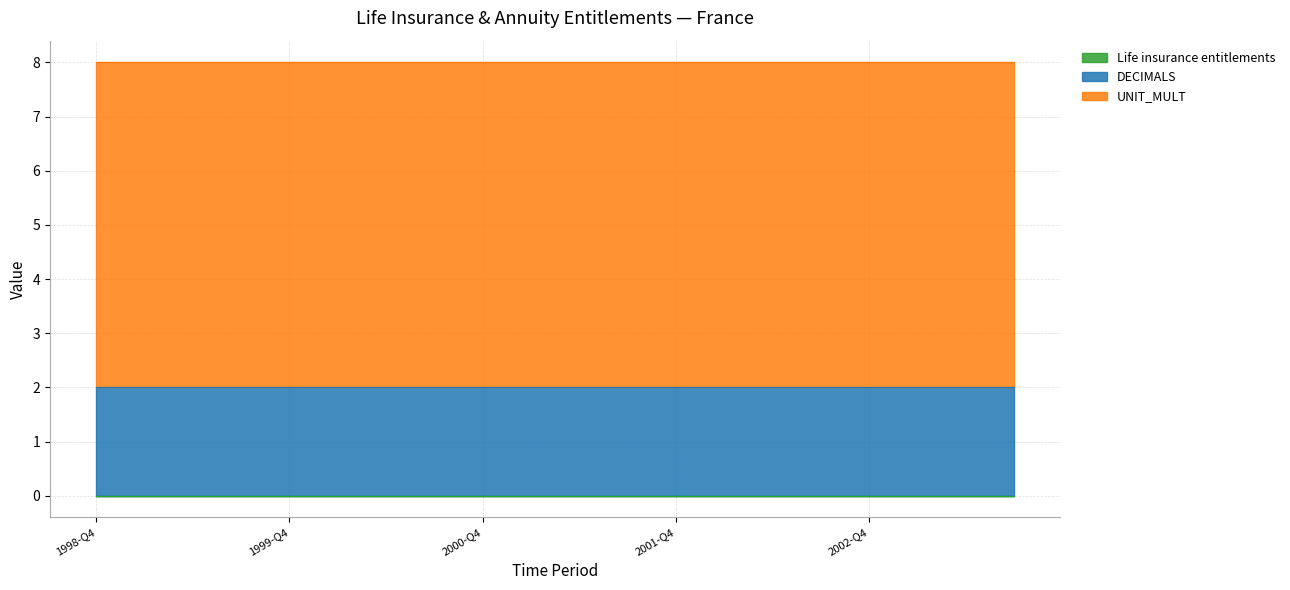

What is the total value across all series at 2002-Q2?

8